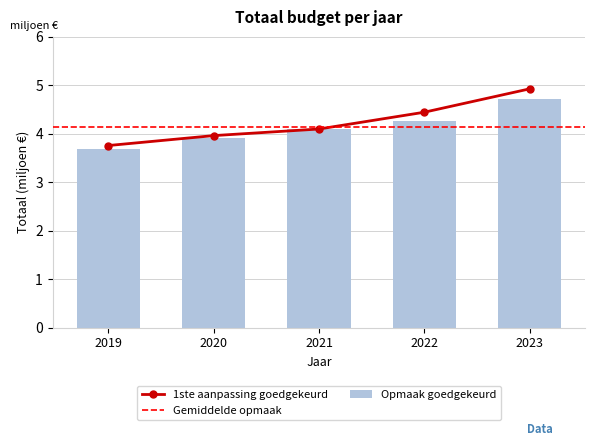

How many categories are shown in the chart?

5